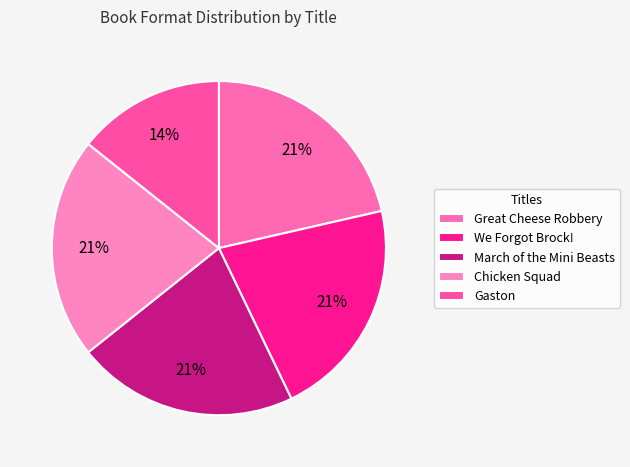

Which slice is the largest?

Great Cheese Robbery